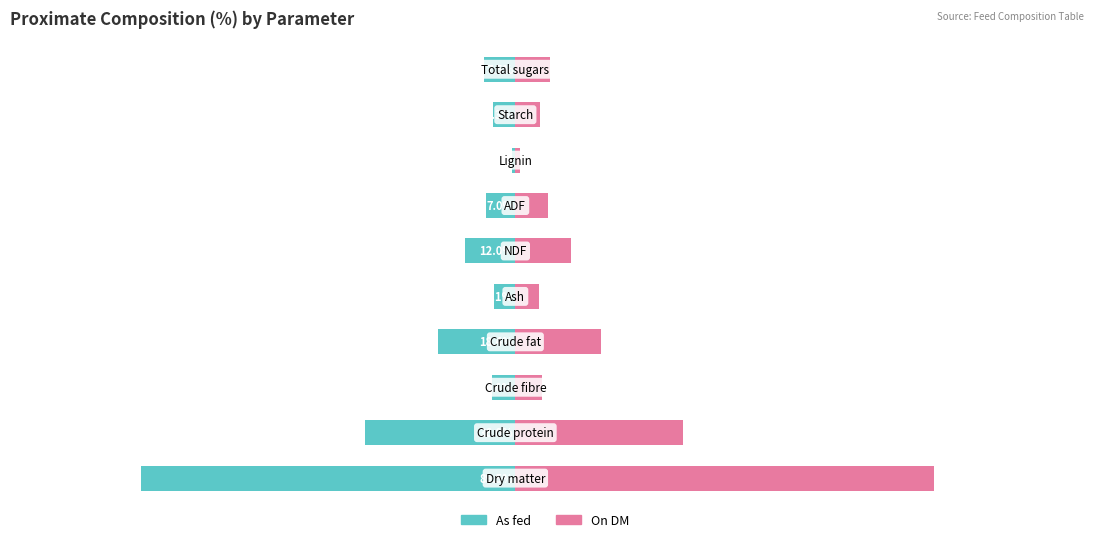

Rank the series by their maximum value, from lowest to highest.

As fed, On DM